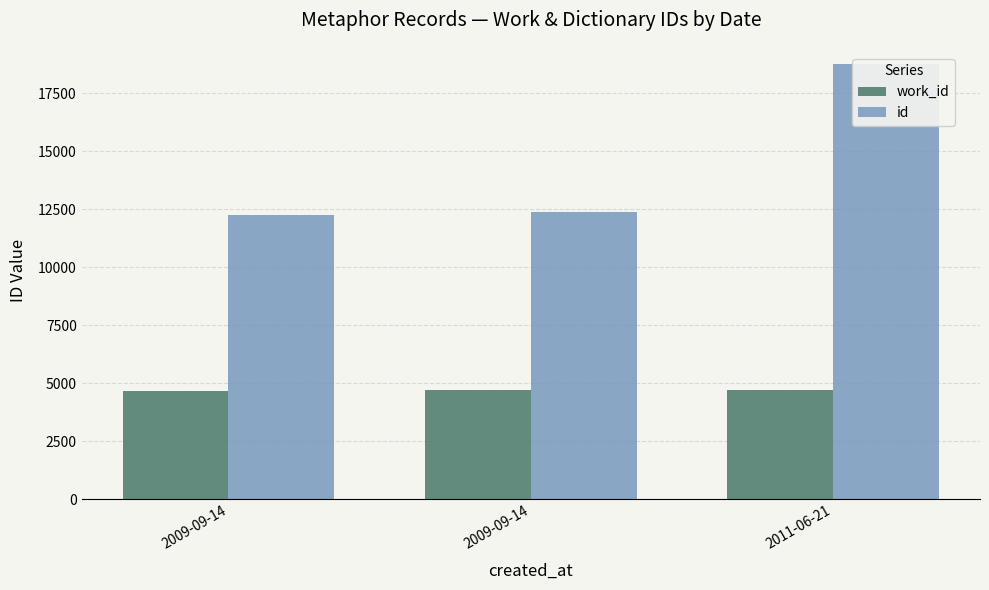

At which label does work_id reach its minimum?

2009-09-14